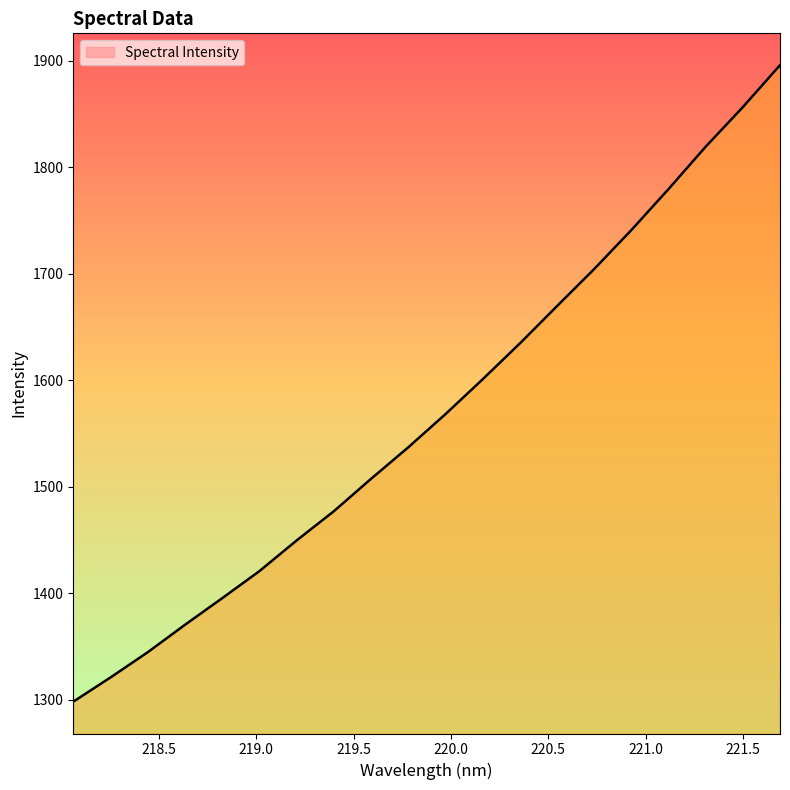

What is the maximum value shown in the chart?

1895.8